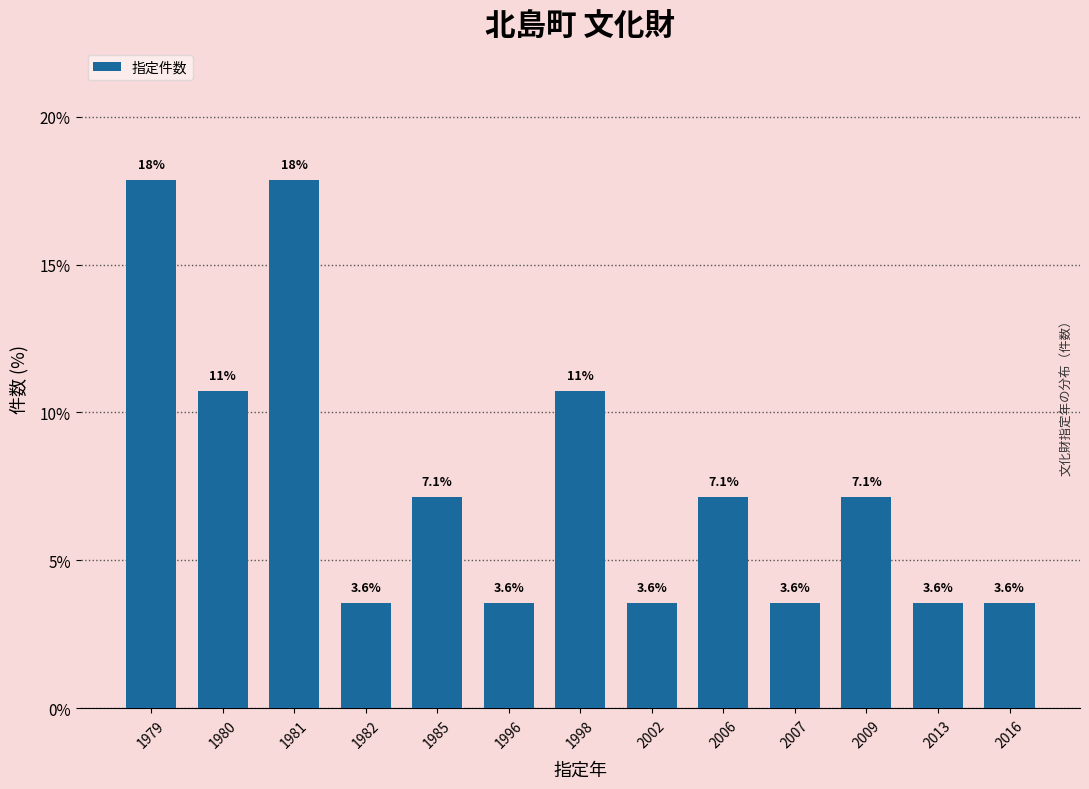

Reading left to right, list all the values displayed in this chart.

1979=17.9	1980=10.7	1981=17.9	1982=3.6	1985=7.1	1996=3.6	1998=10.7	2002=3.6	2006=7.1	2007=3.6	2009=7.1	2013=3.6	2016=3.6